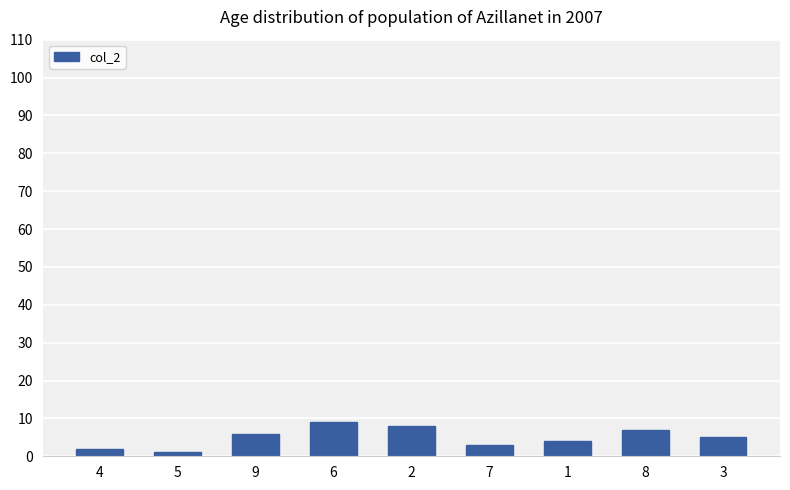

What position from the right is 5?

8